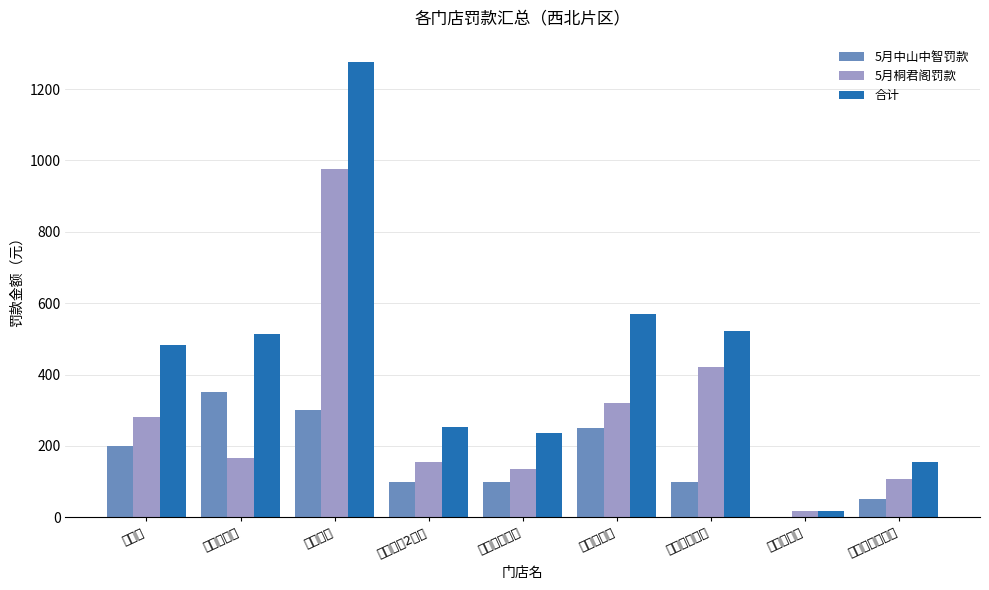

At 西部店, list the series in order from largest to smallest.

合计, 5月桐君阁罚款, 5月中山中智罚款